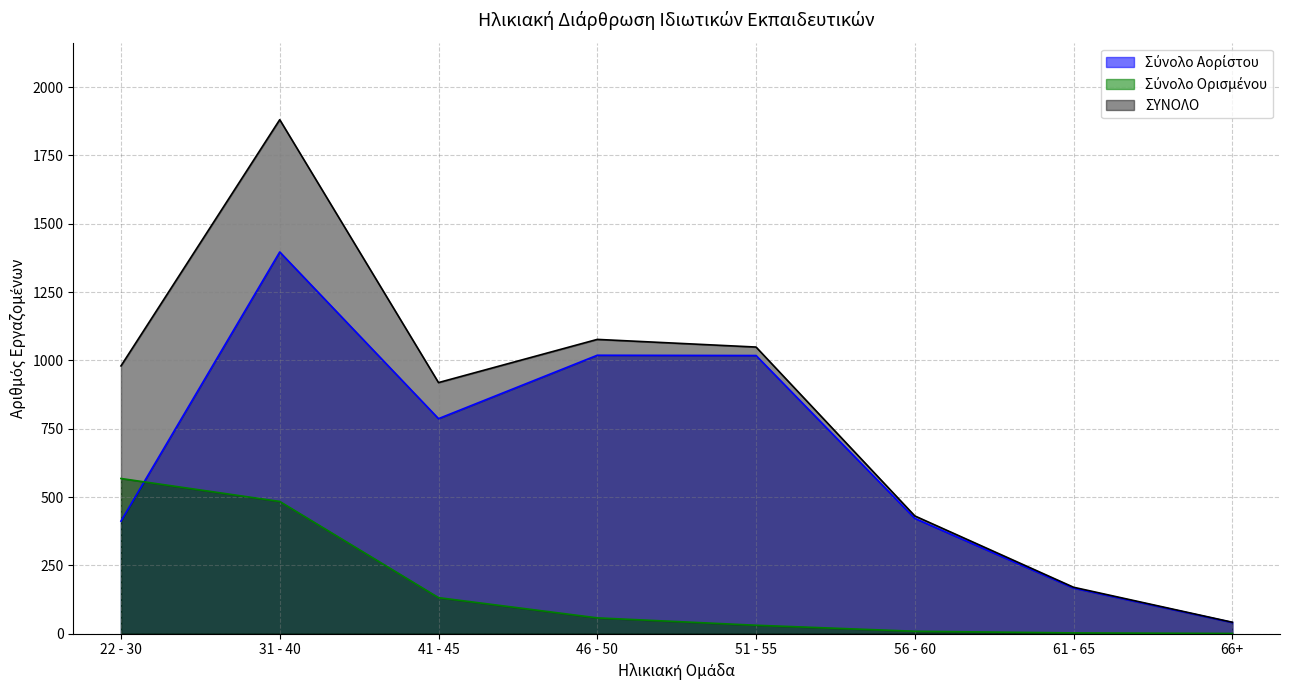

True or false: Σύνολο Αορίστου and ΣΥΝΟΛΟ cross at least once.

False